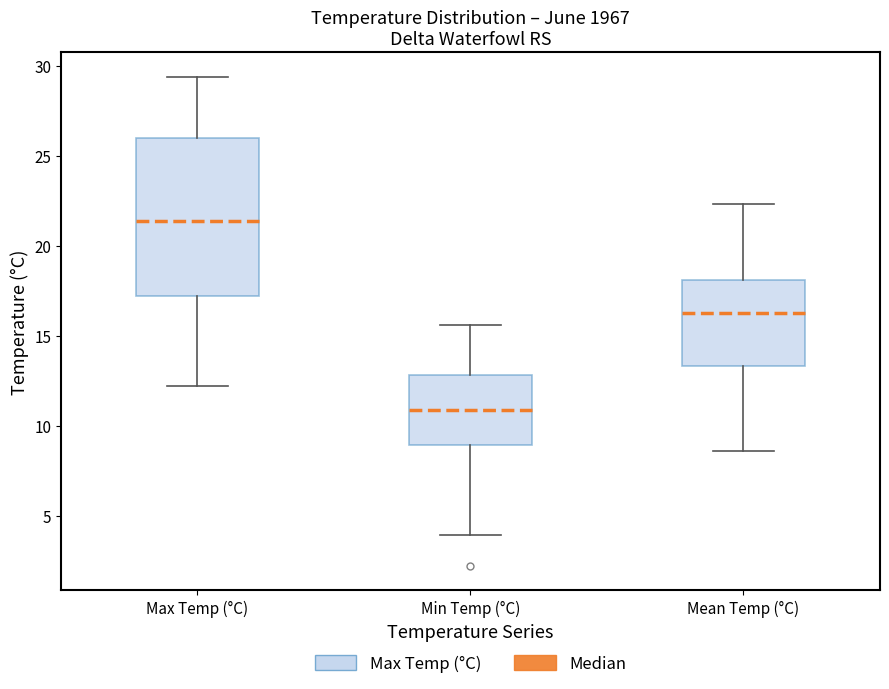

Where does the lower whisker of the box for Min Temp (°C) end on the y-axis? The values are not printed on the chart, so give them approximately, as read against the axis.

4.0